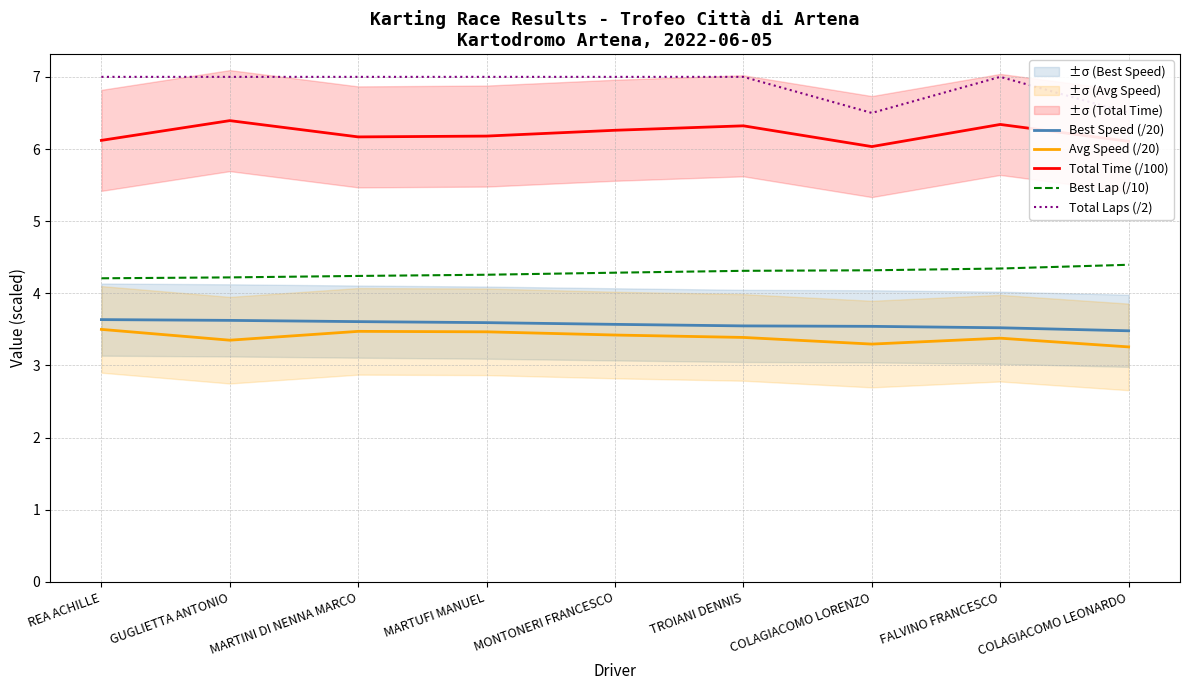

What position from the right is MARTINI DI NENNA MARCO?

7